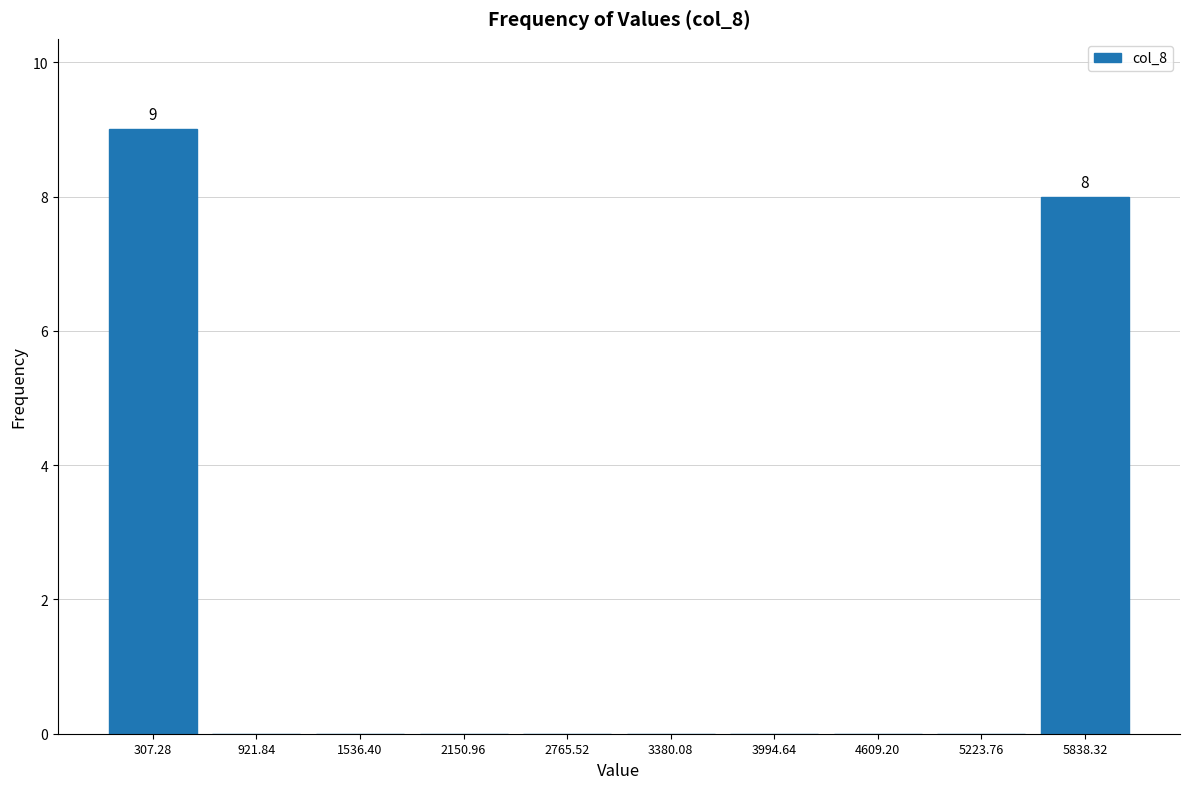

Over which range of the x-axis is the bar tallest?

0 to 600